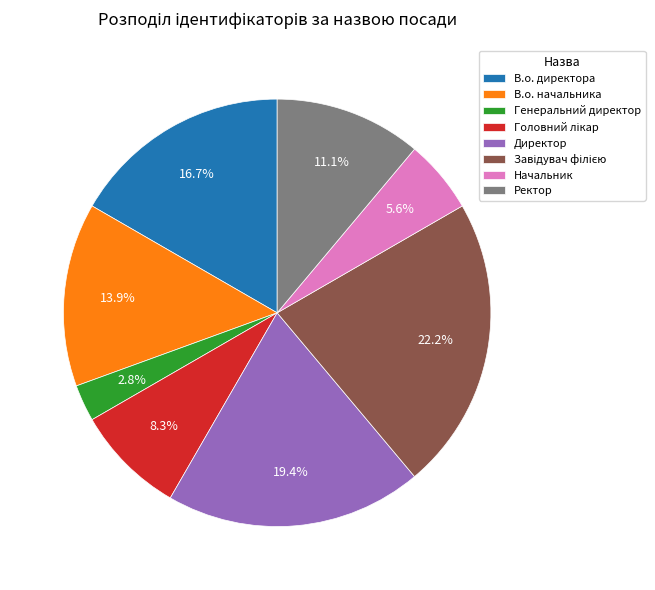

Do В.о. директора and Ректор together represent more than half of the pie?

No